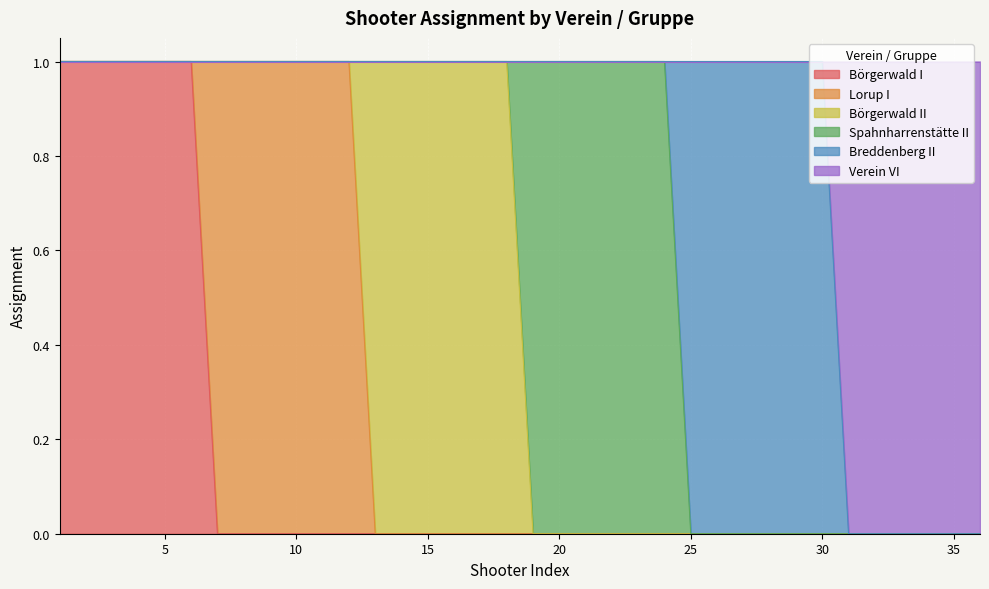

What is the highest value of the Börgerwald I series?

1